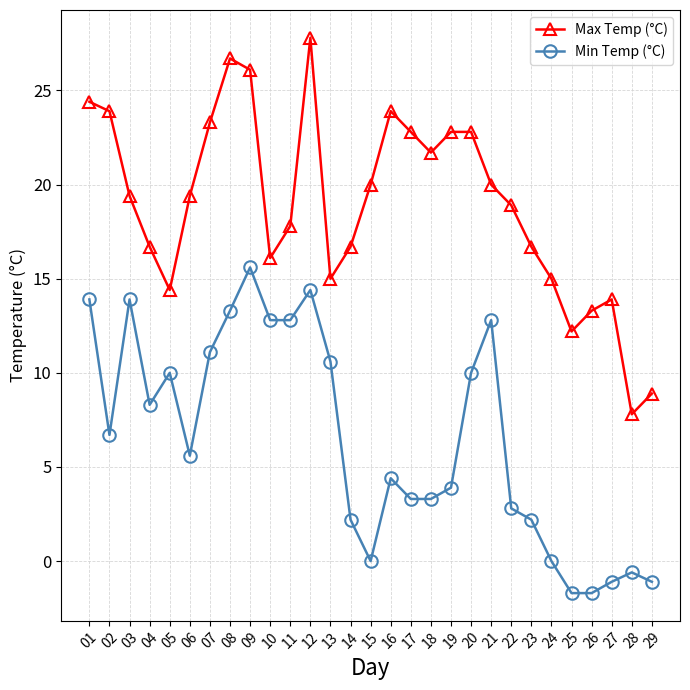

What is the value of the Min Temp (°C) point at the 20th from the left?

10.0